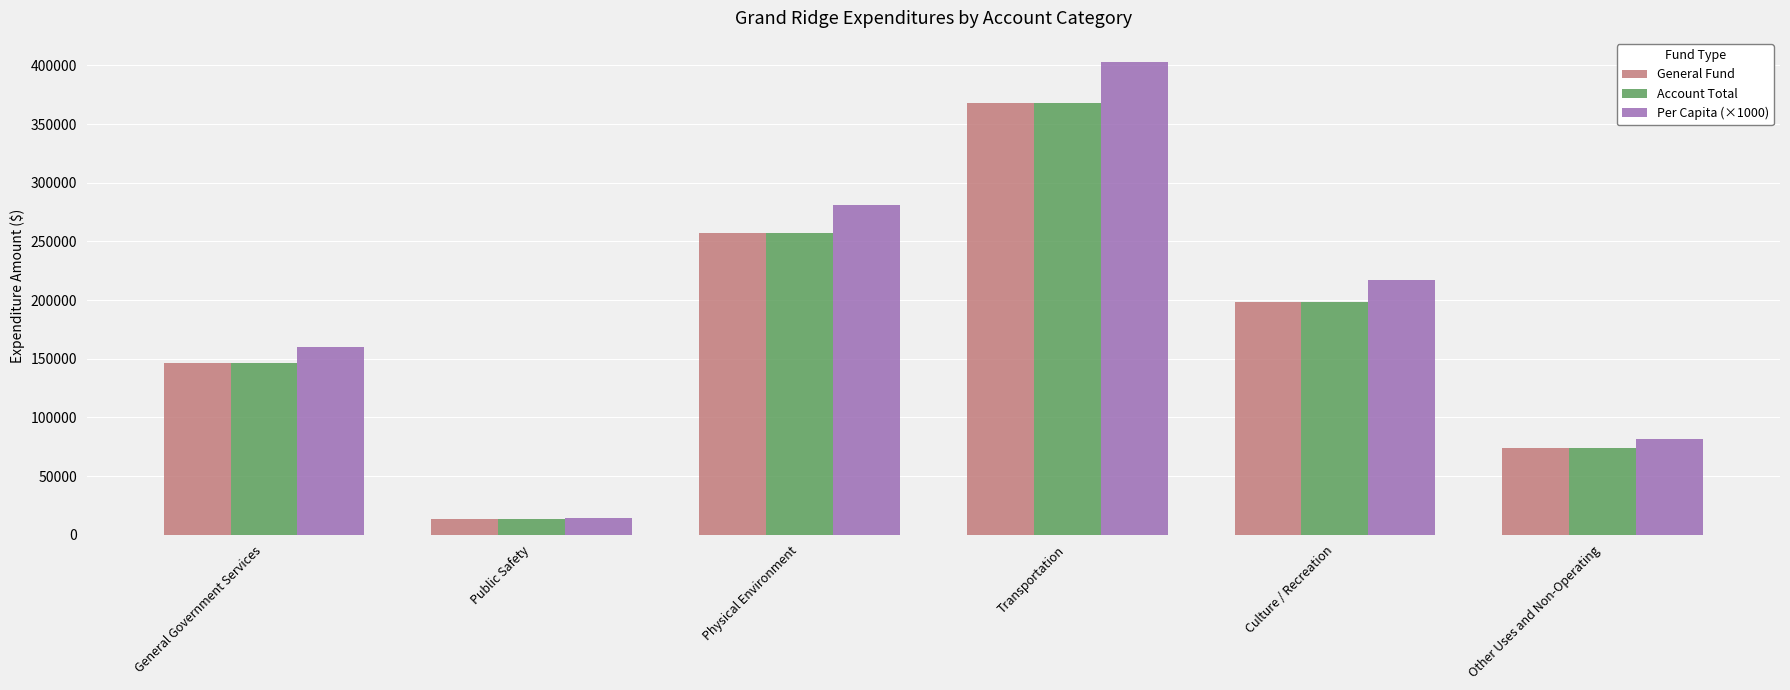

At which label does Per Capita (×1000) reach its peak?

Transportation